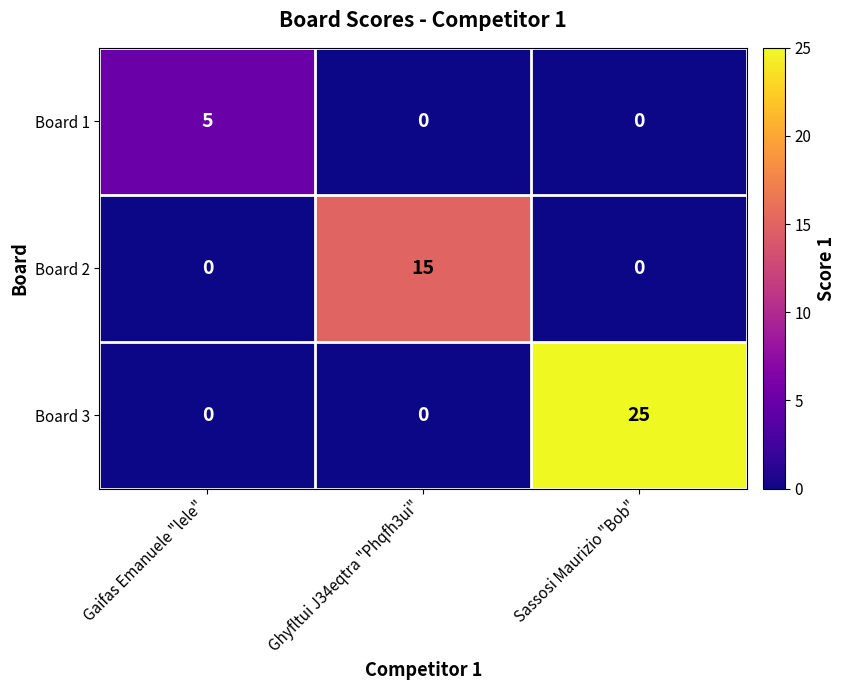

What is the difference between the highest and lowest values at Sassosi Maurizio "Bob"?

25